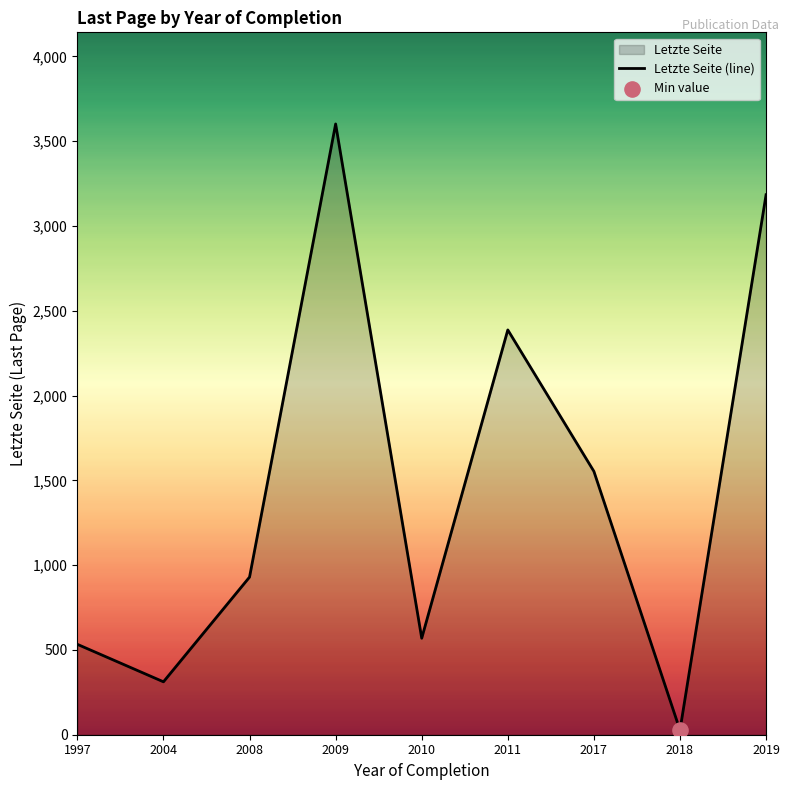

Between 2010 and 2008, which is larger?

2008